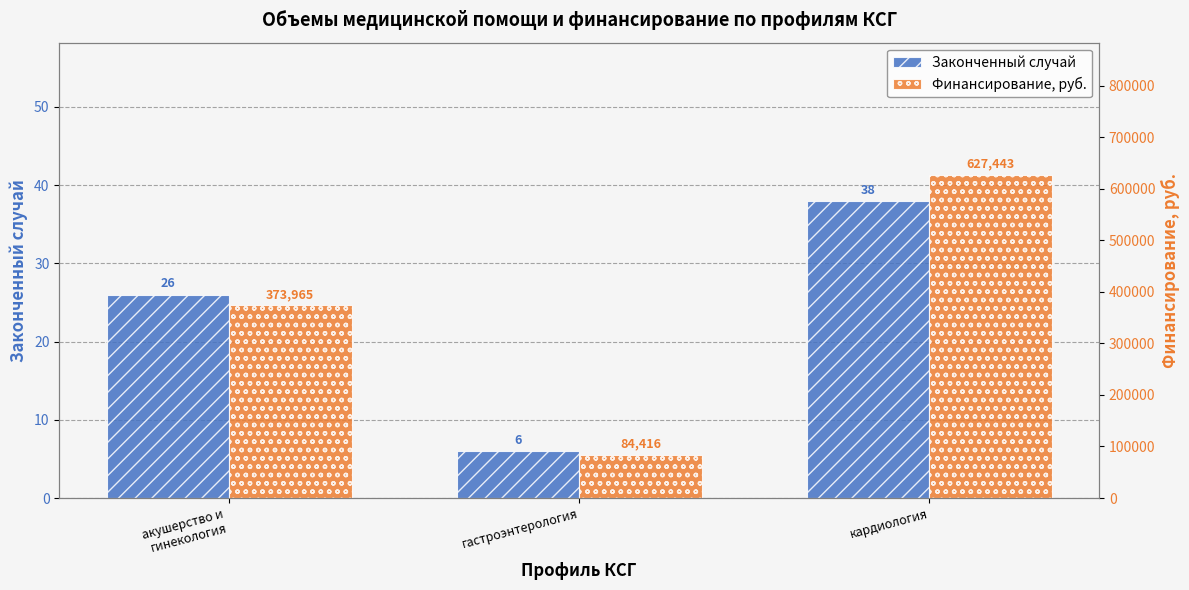

Count the Законченный случай values in the range 6 to 38.

3